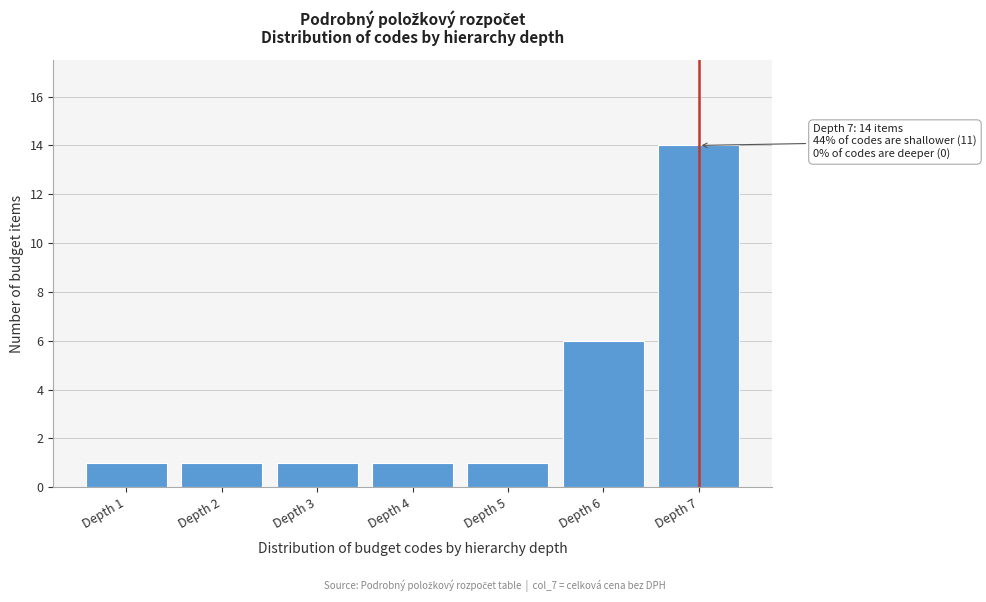

Reading right to left, what are all the values shown in this chart?

Depth 7=14	Depth 6=6	Depth 5=1	Depth 4=1	Depth 3=1	Depth 2=1	Depth 1=1